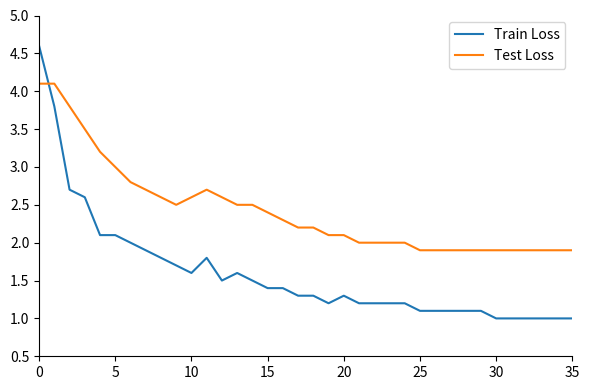

List the series in order of their peak value, lowest first.

Test Loss, Train Loss